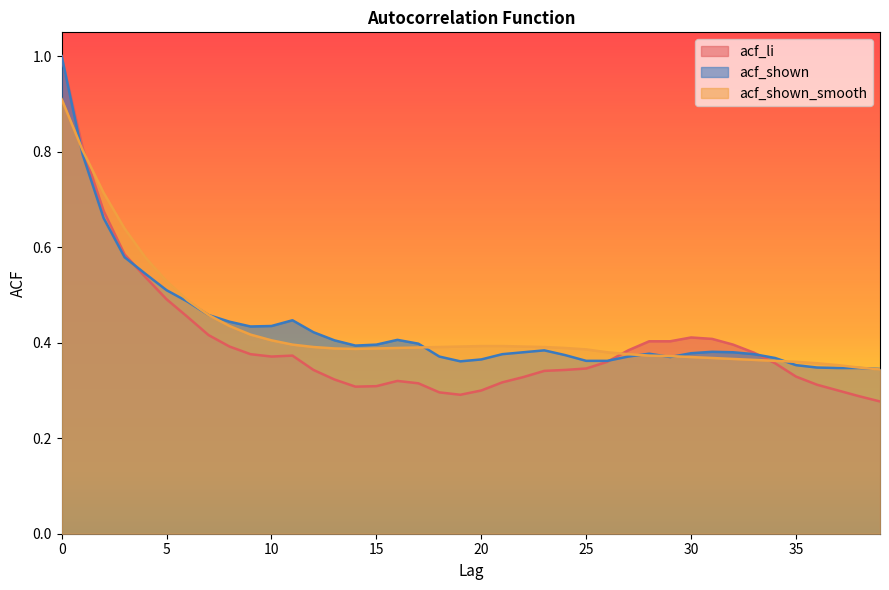

What is the sum of the acf_li values at 17 and 9?

0.7